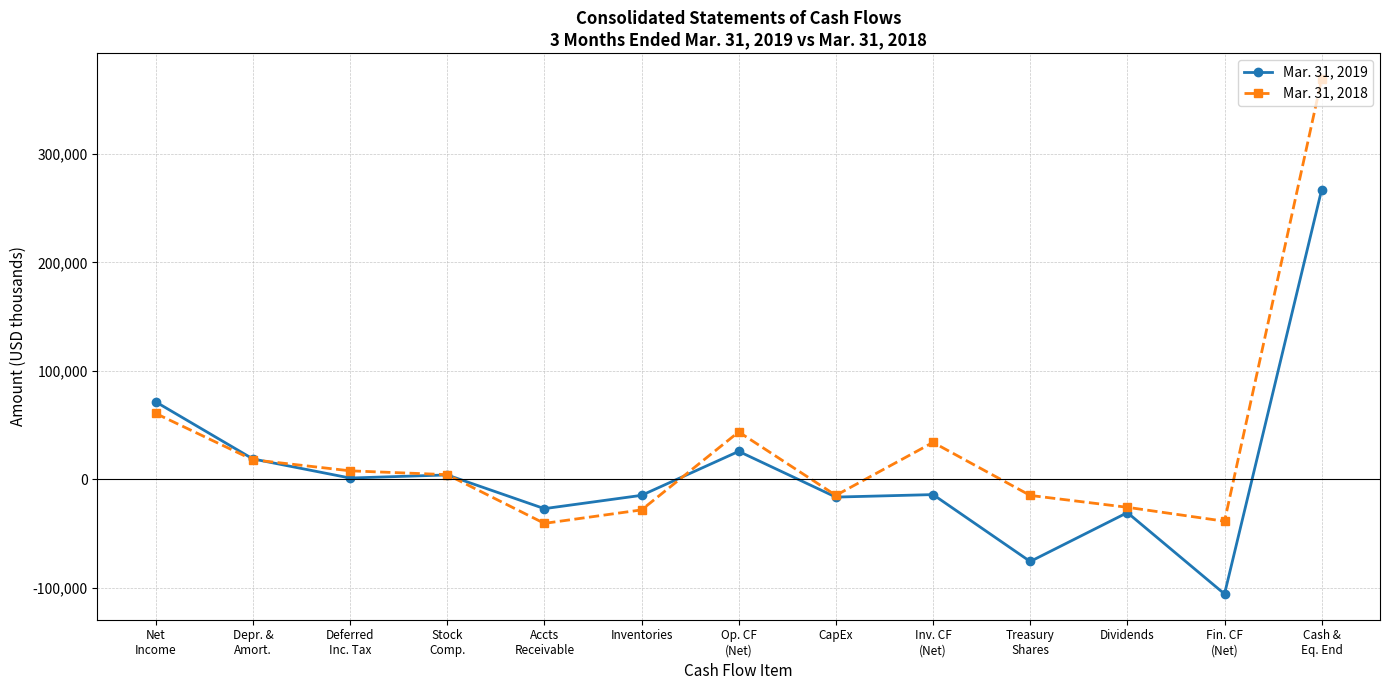

Which series has the largest total across all categories?

Mar. 31, 2018